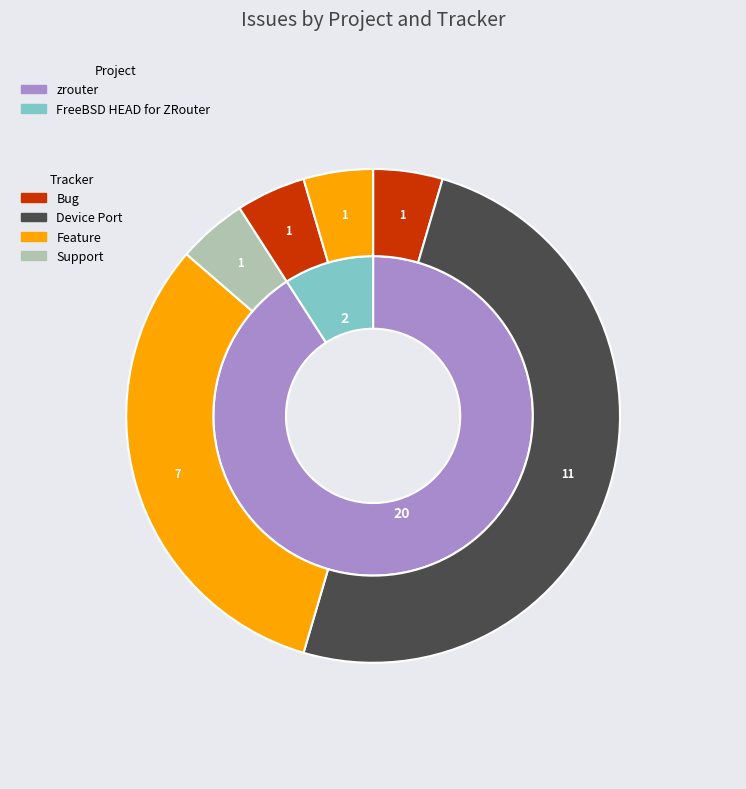

What percentage is the FreeBSD HEAD for ZRouter slice, to the nearest percent?

9%